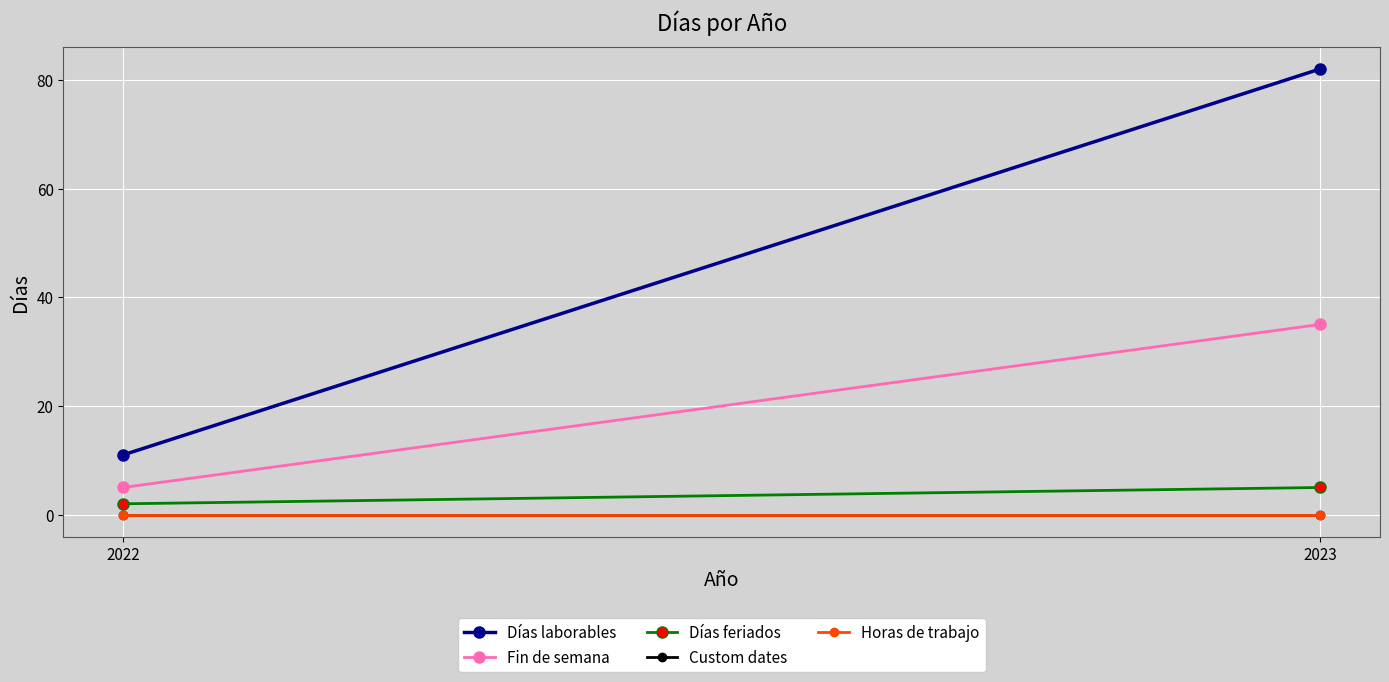

Which series changed the most between 2022 and 2023?

Días laborables